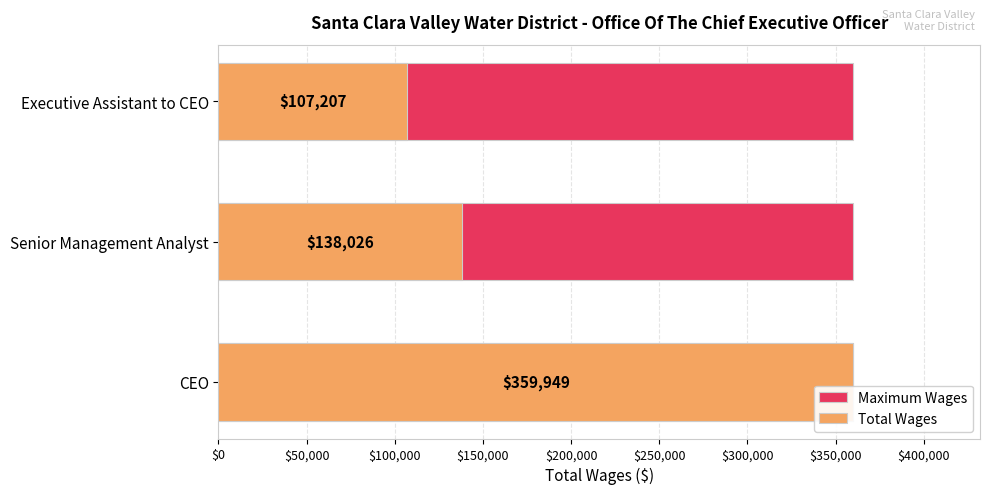

Which has a higher value, $100,000 or $0?

$100,000